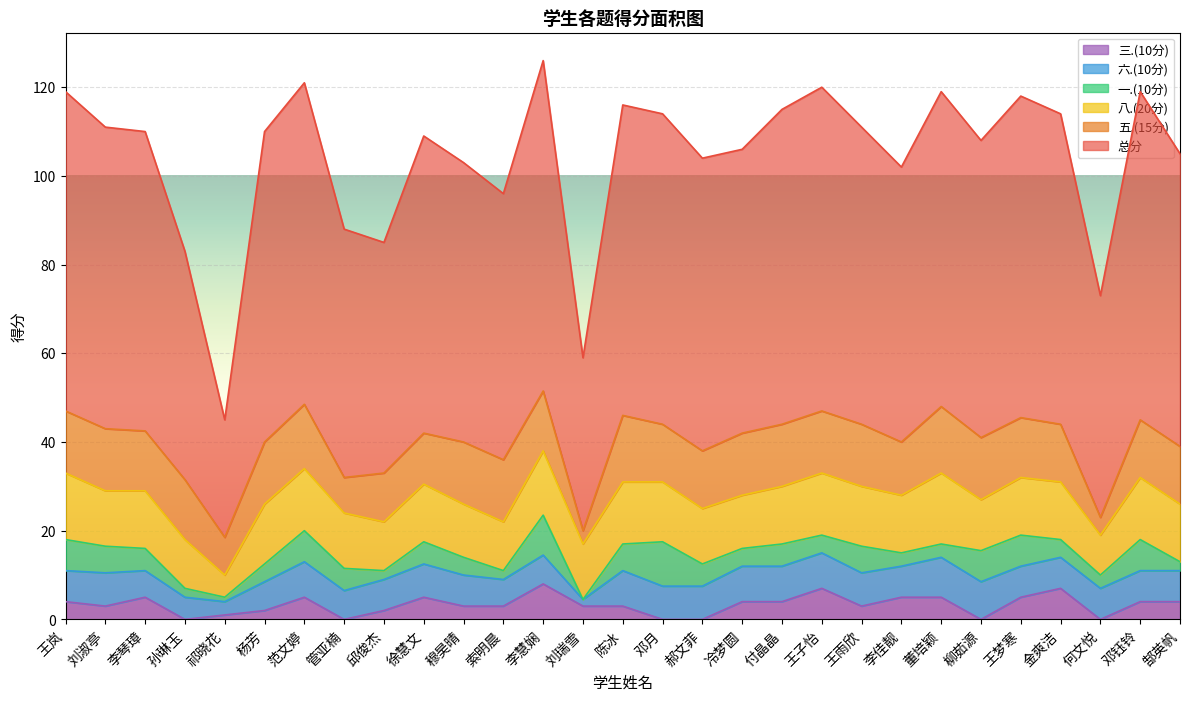

At 管亚楠, list the series in order from smallest to largest.

三.(10分), 一.(10分), 六.(10分), 五.(15分), 八.(20分), 总分